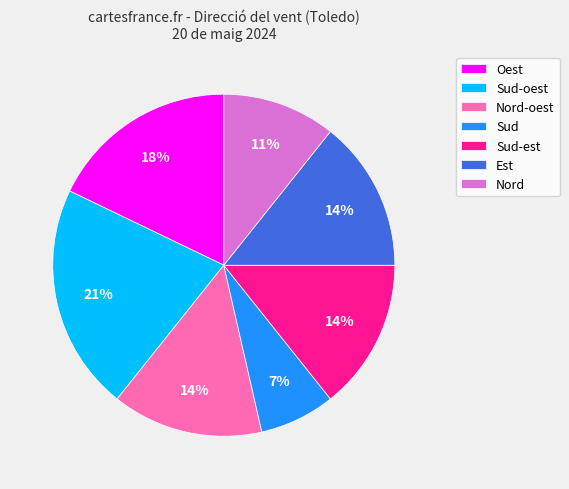

How many slices are in this pie chart?

7